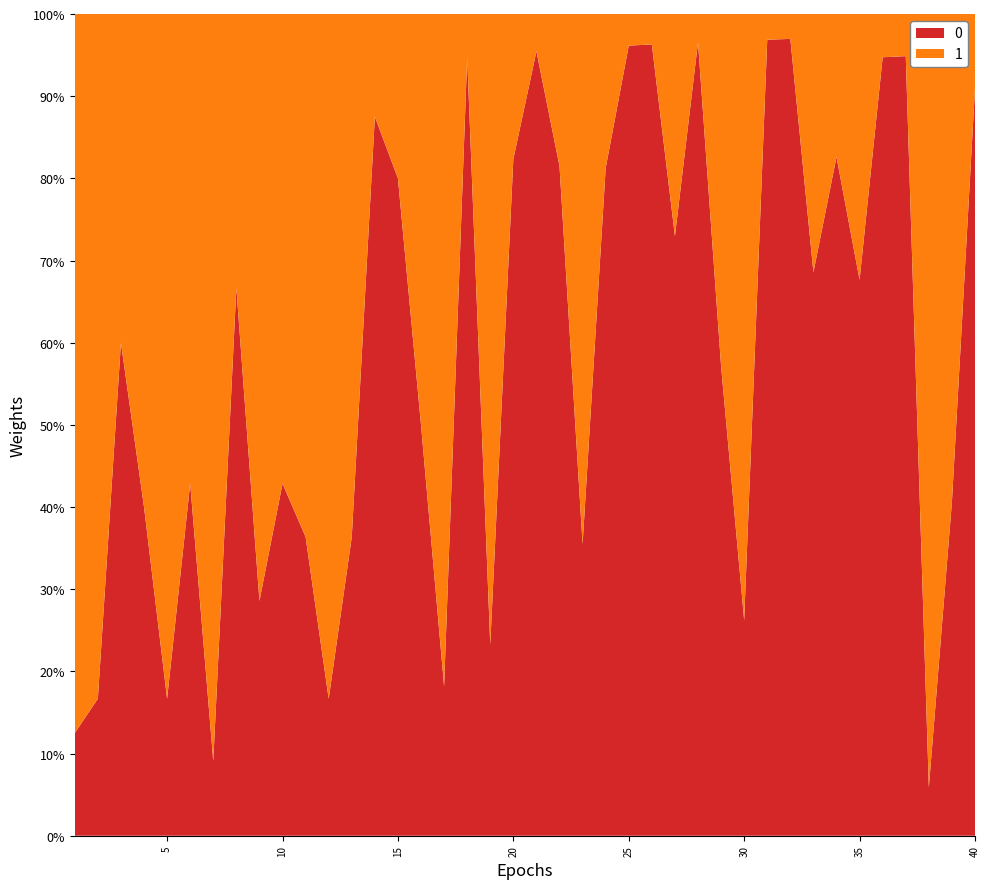

What is the lowest value of the 0 series?

5.9